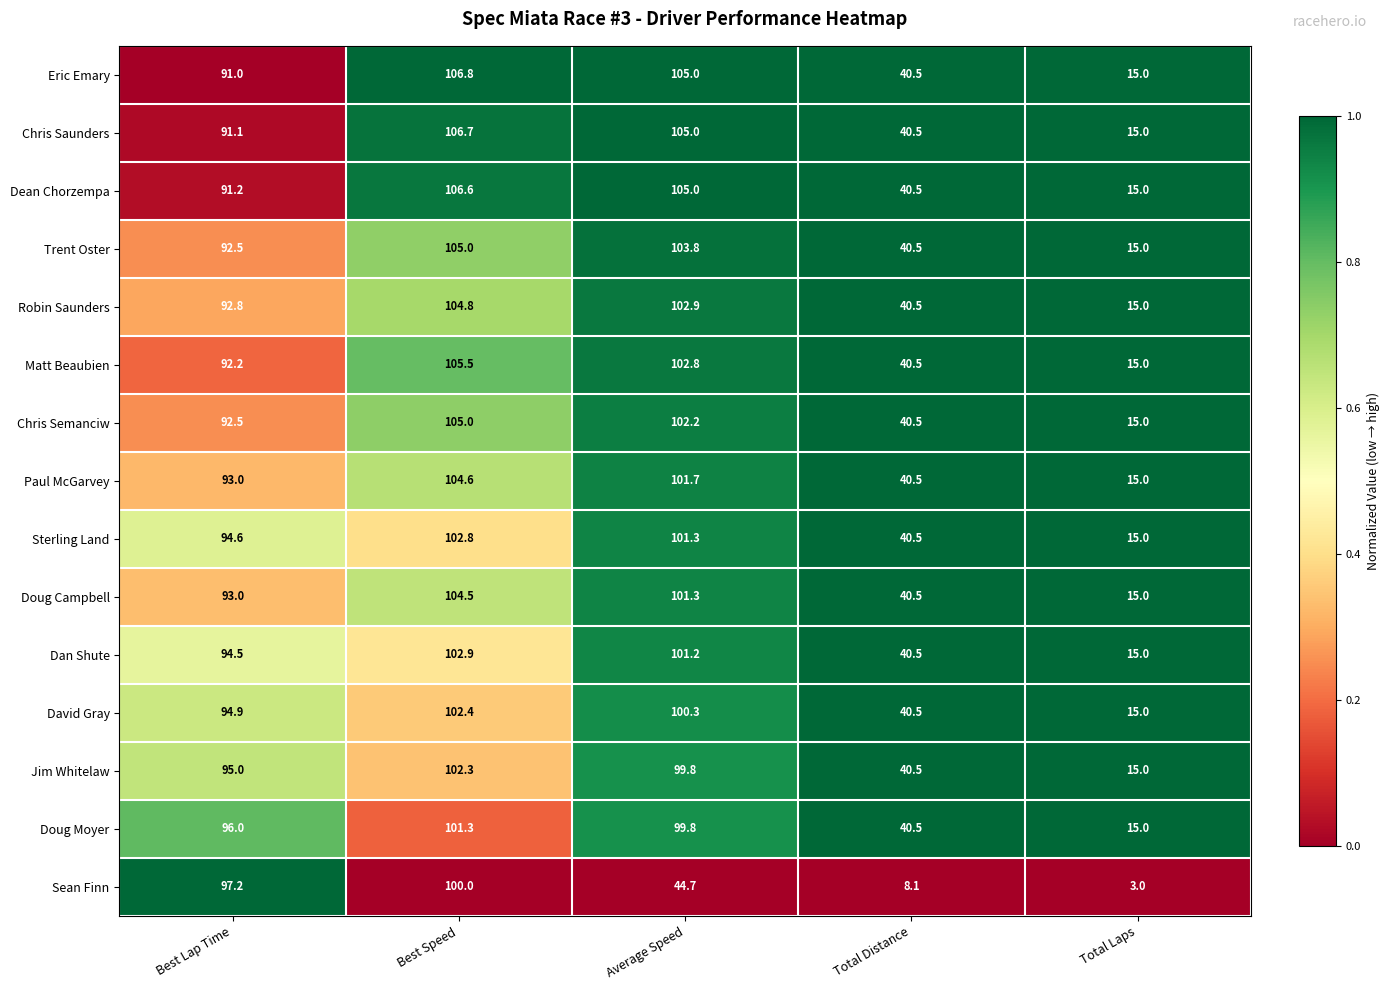

What is the spread (max minus min) of values at Average Speed?

60.3